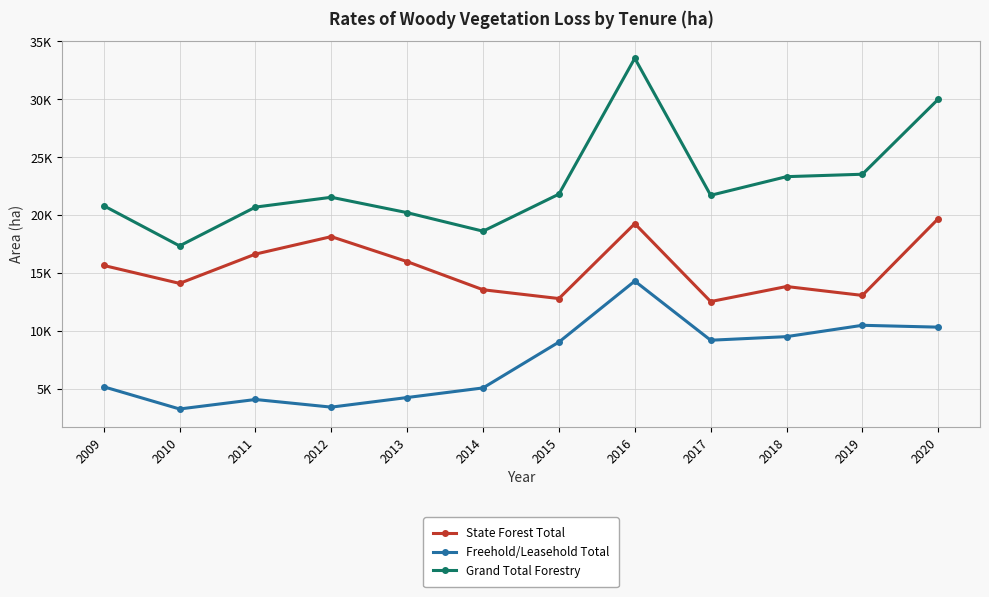

Between 2016 and 2012, which is larger?

2016